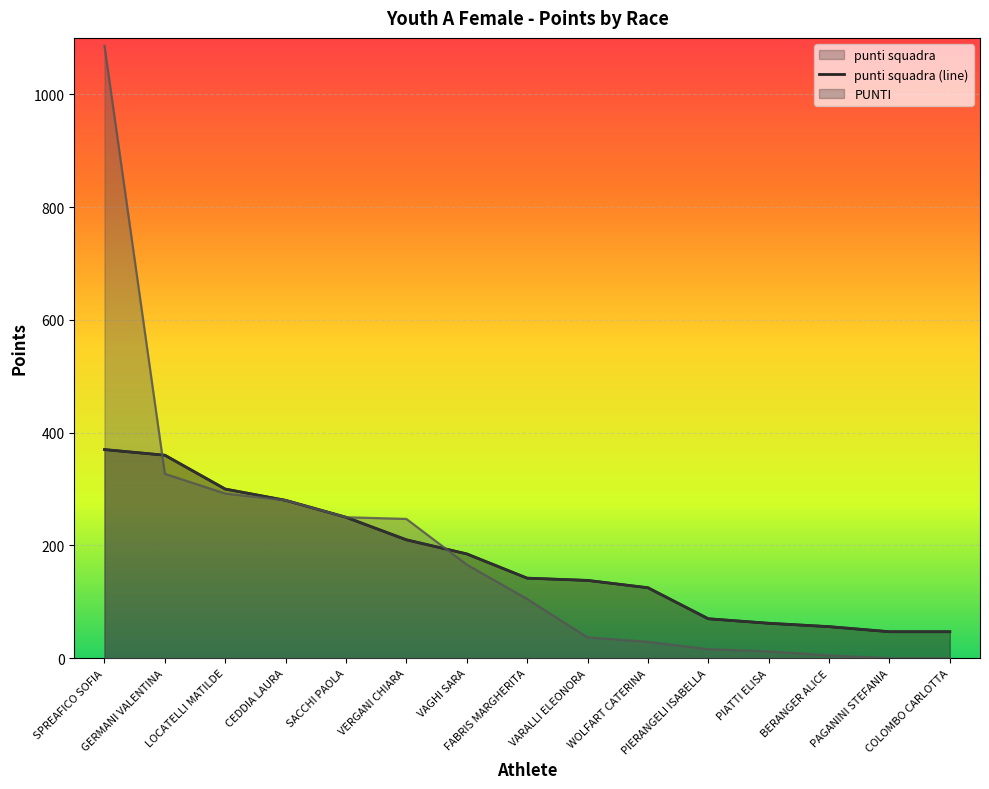

Reading right to left, transcribe all the data shown in this chart.

punti squadra: 47	47	56	62	70	125	138	142	185	210	250	280	300	360	370
PUNTI: 47	47	56	62	70	125	138	142	185	210	250	280	300	360	370
punt.provvisorio: 0	0	5	12	16	29	37	105	166	247	250	280	292	327	1086